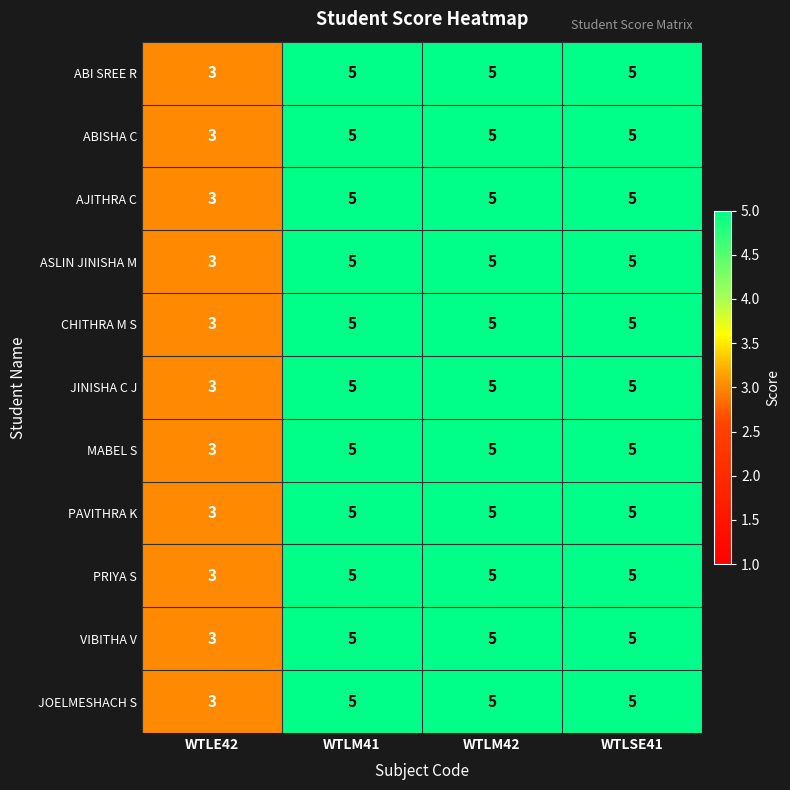

What is the lowest value of the ABISHA C series?

3